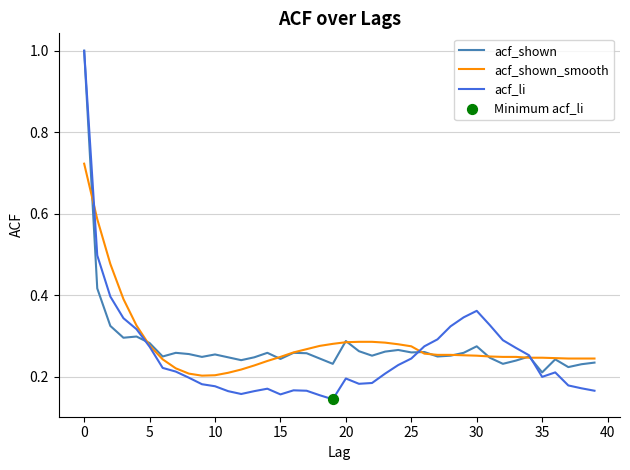

Which series has the widest spread of values?

acf_li